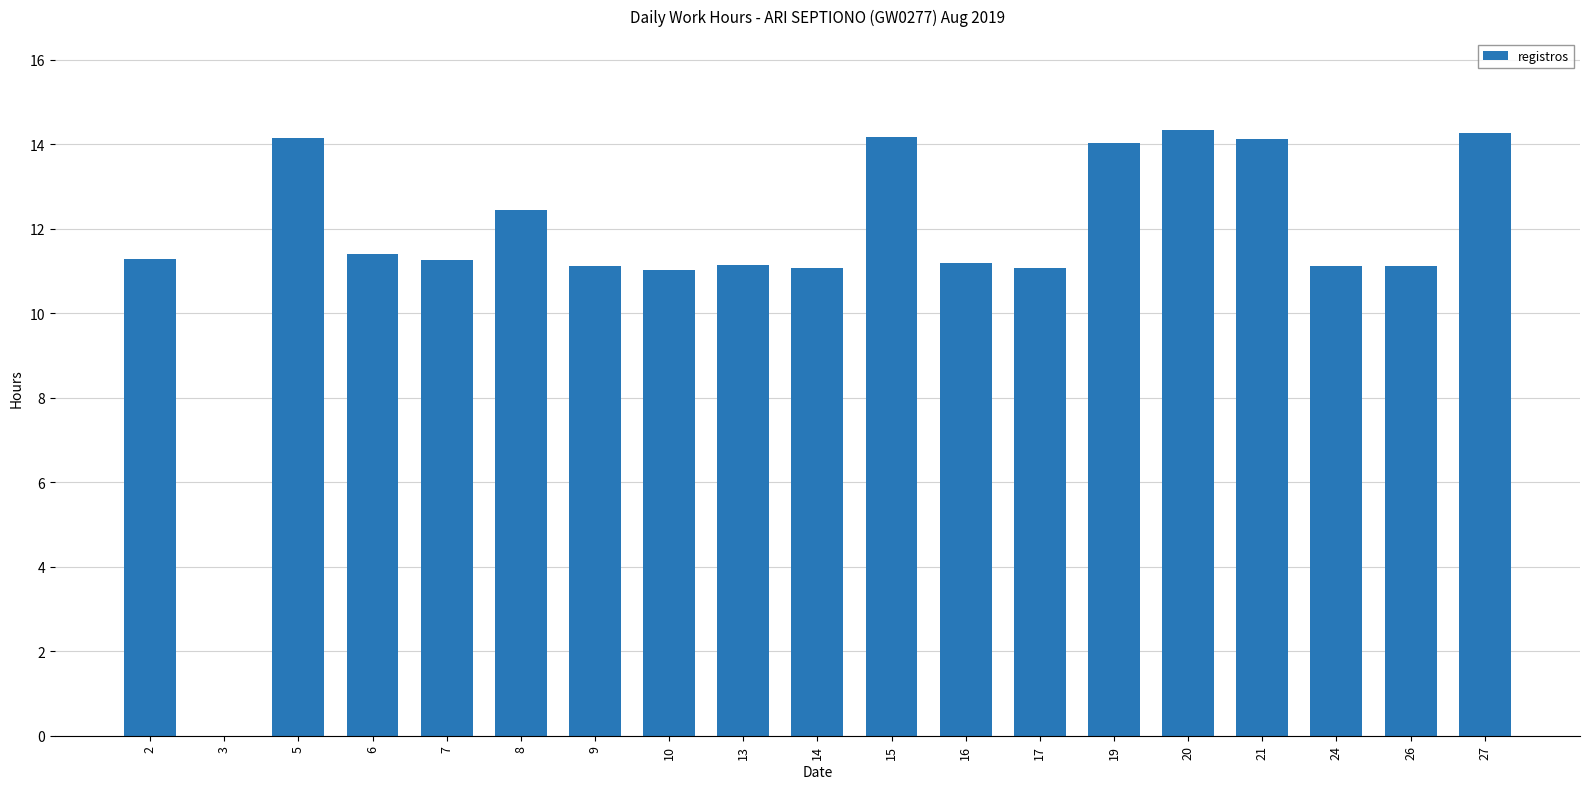

What is the ratio of the value at 13 to the value at 27?

0.8